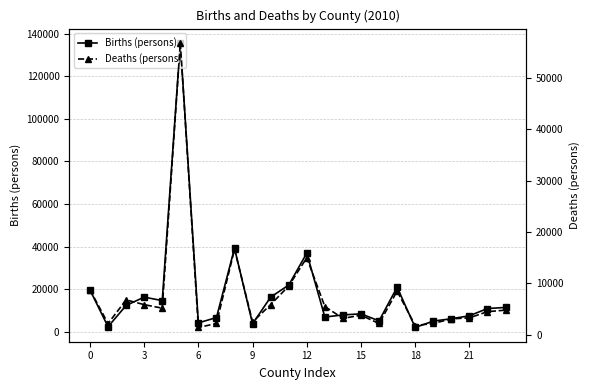

True or false: Births (persons) and Deaths (persons) intersect in this chart.

False